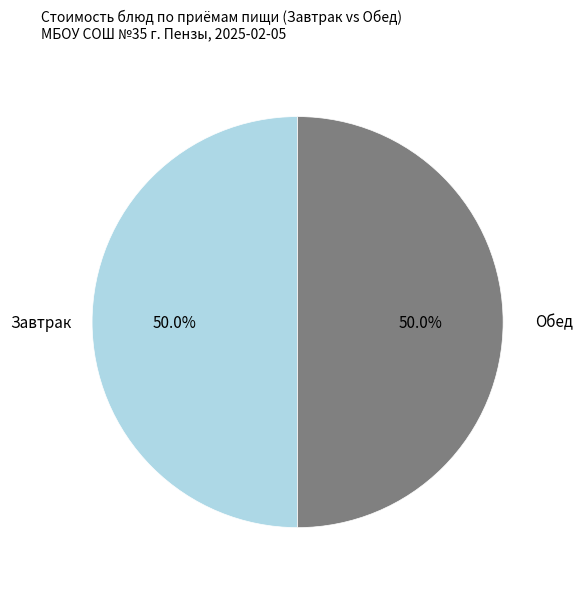

Count the number of slices in the pie.

2